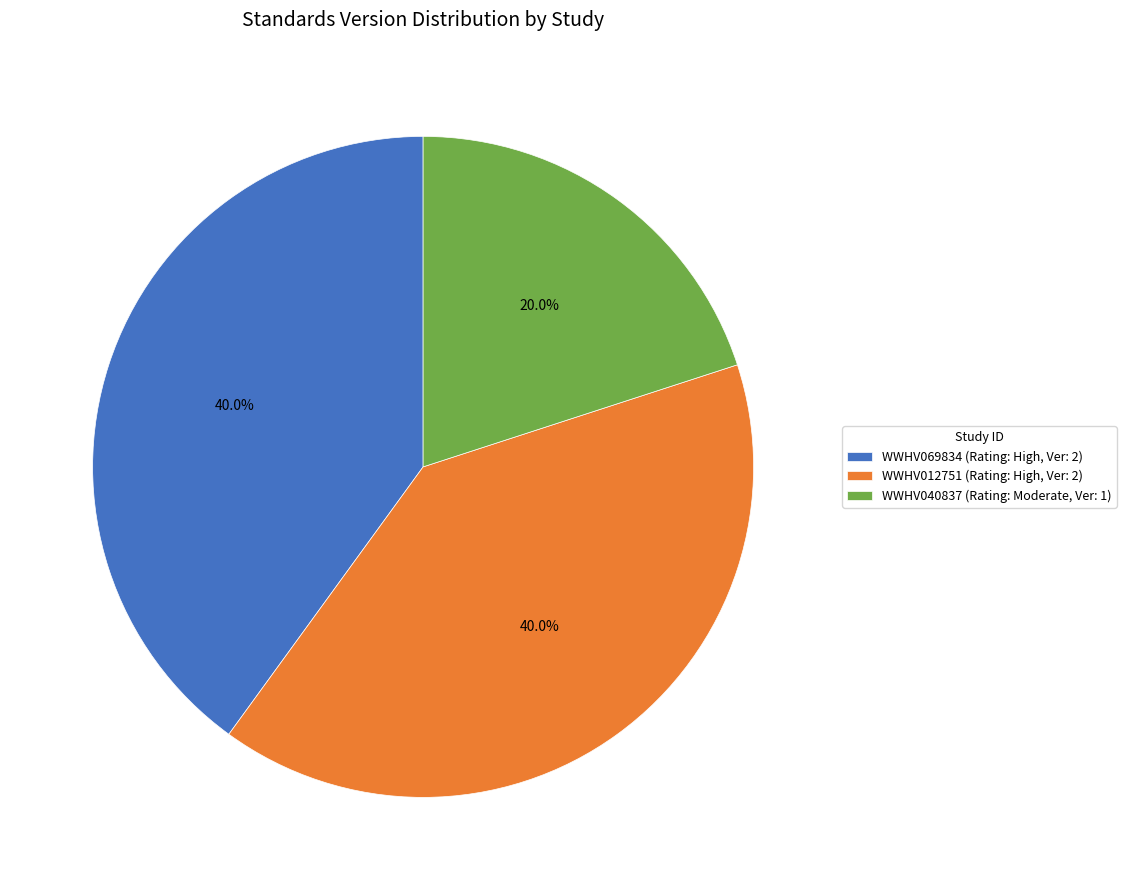

Approximately how many times larger is the value at WWHV040837 (Rating: Moderate, Ver: 1) compared to WWHV012751 (Rating: High, Ver: 2)?

0.5